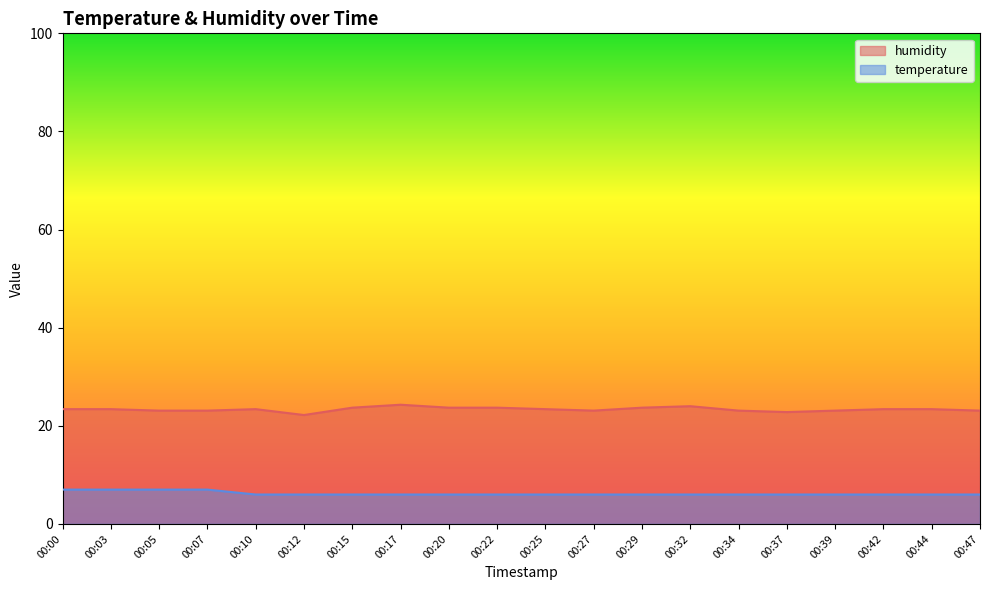

What value does the temperature series have at 00:12?

6.0